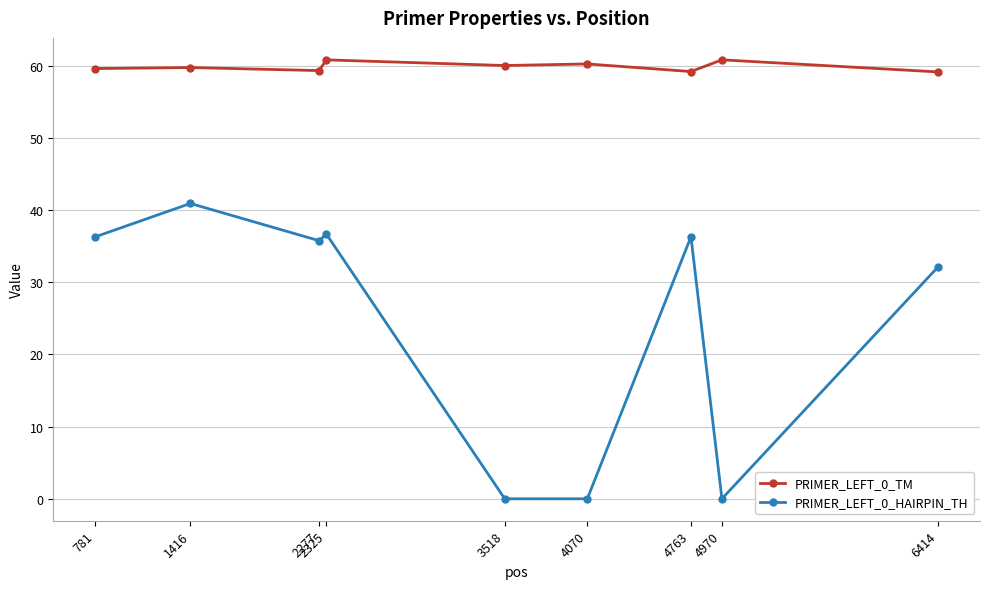

Does the chart have visible grid lines?

Yes